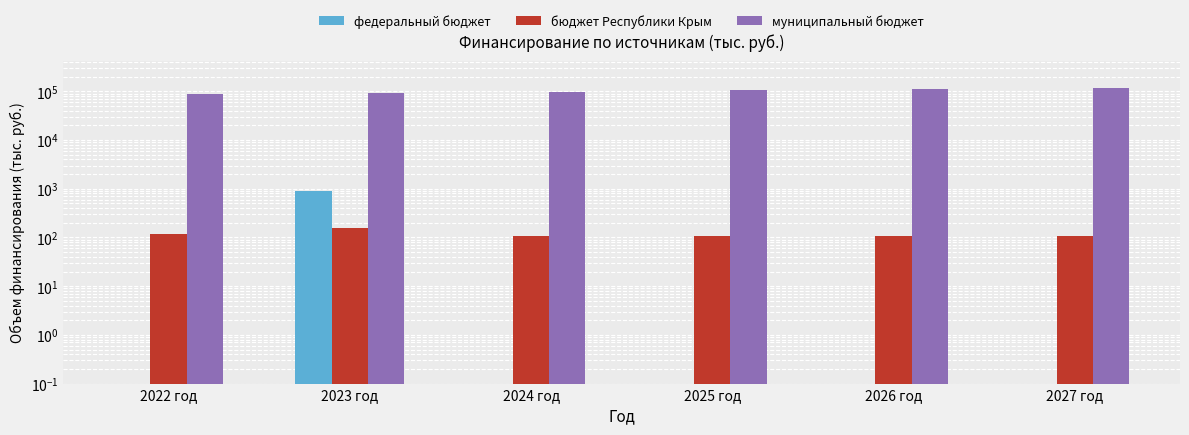

Between 2024 год and 2025 год, which series saw the biggest shift?

муниципальный бюджет